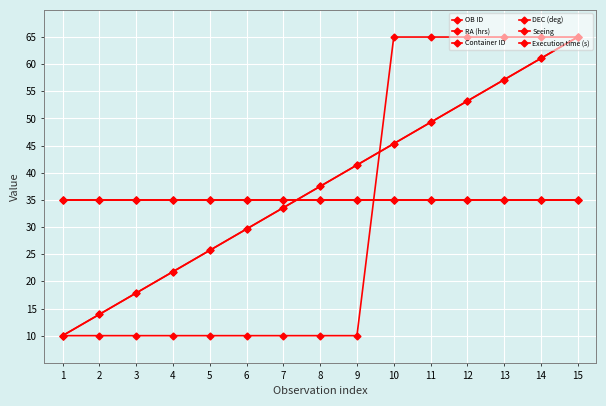

What is the total value across all series at 9?

197.9